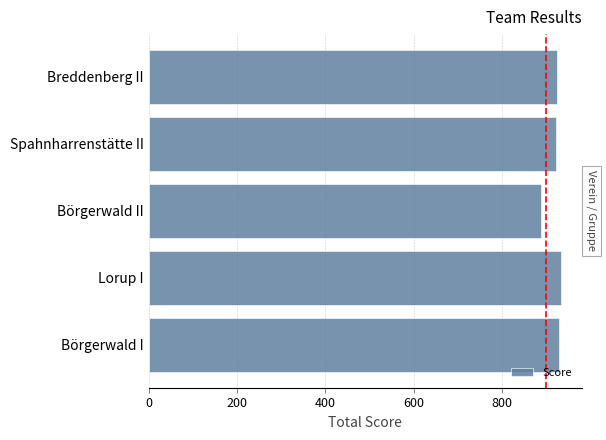

Are the bars horizontal?

Yes